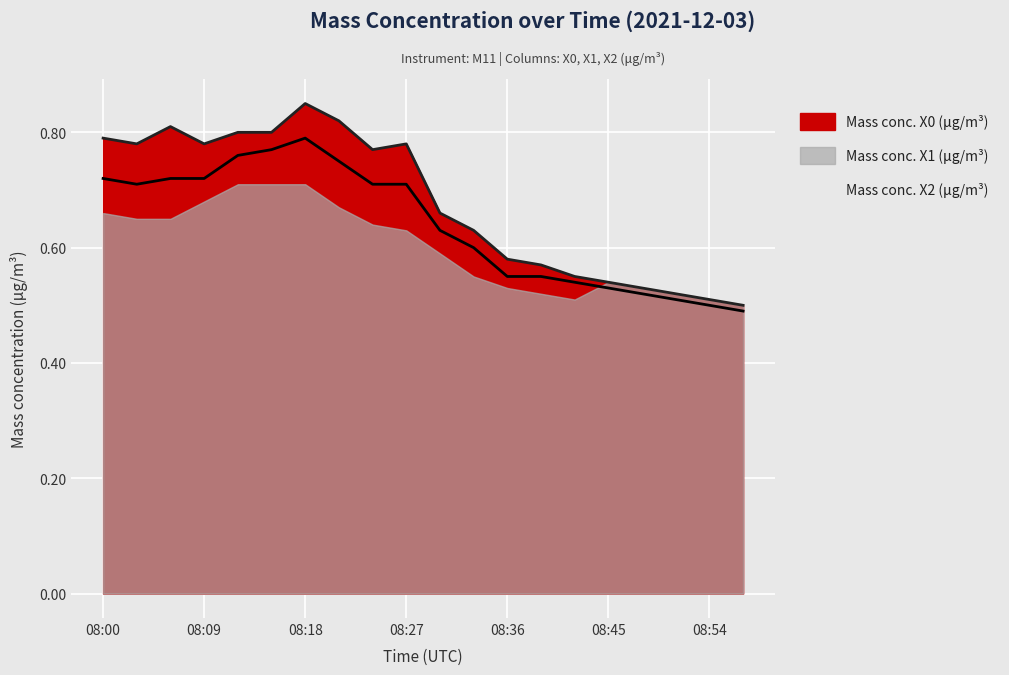

True or false: Mass conc. X1 (μg/m³) and Mass conc. X0 (μg/m³) intersect in this chart.

False